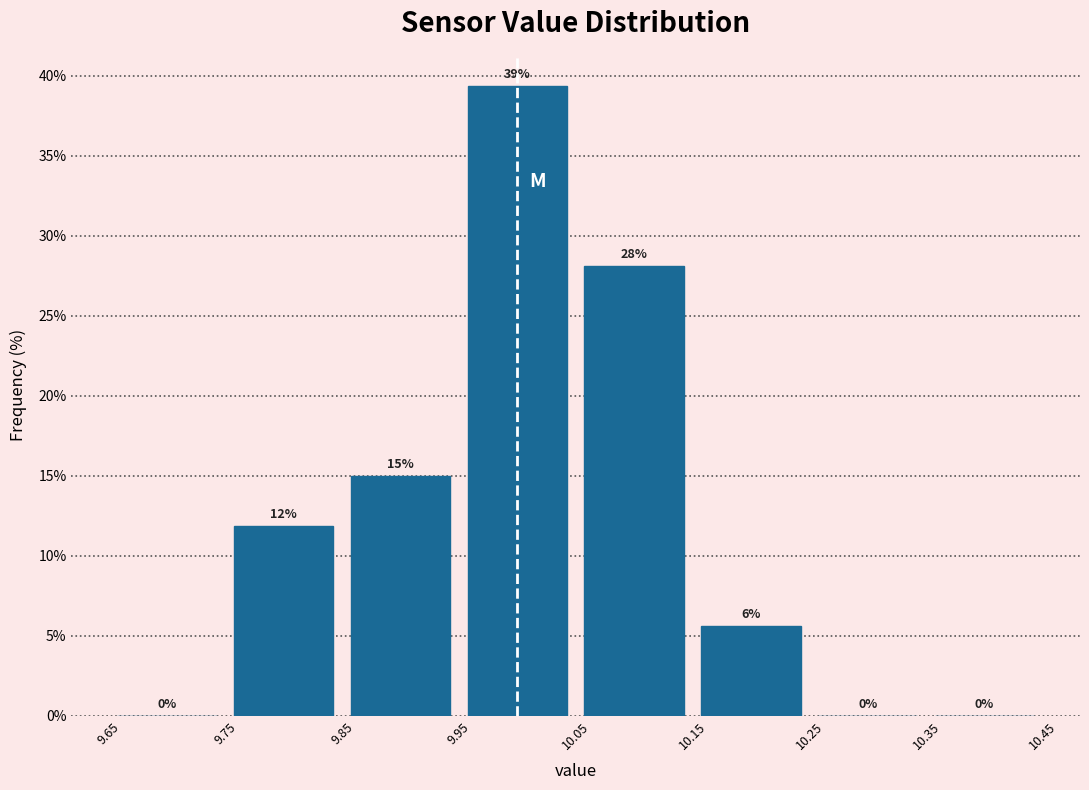

Which range on the x-axis has the tallest bar?

9.95 to 10.05